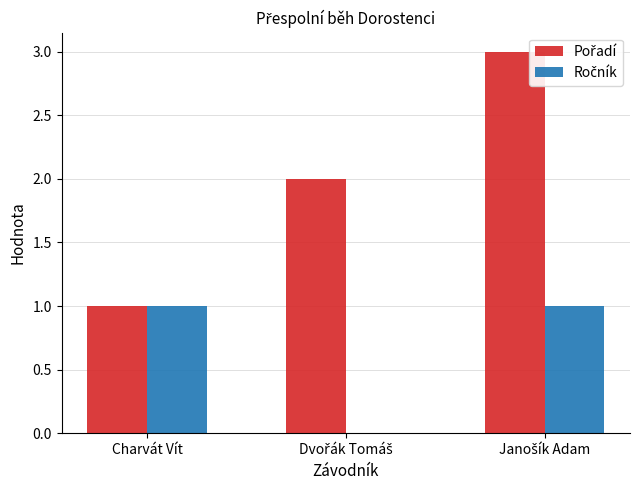

What is the sum of the Ročník values at Dvořák Tomáš and Janošík Adam?

1